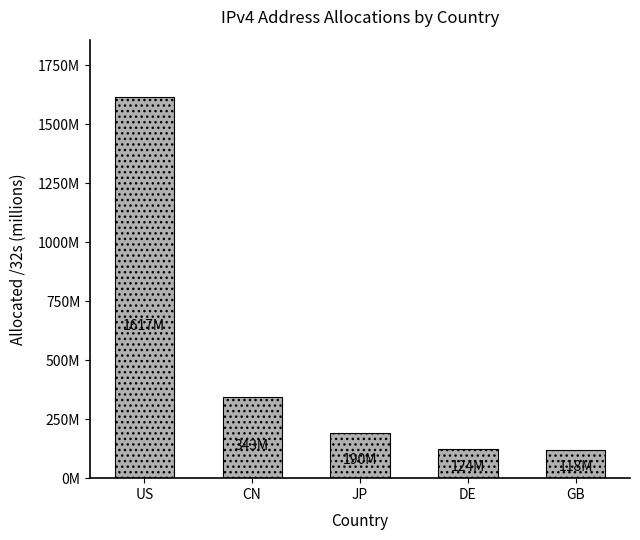

What is the difference between the maximum and minimum values?

1499412728